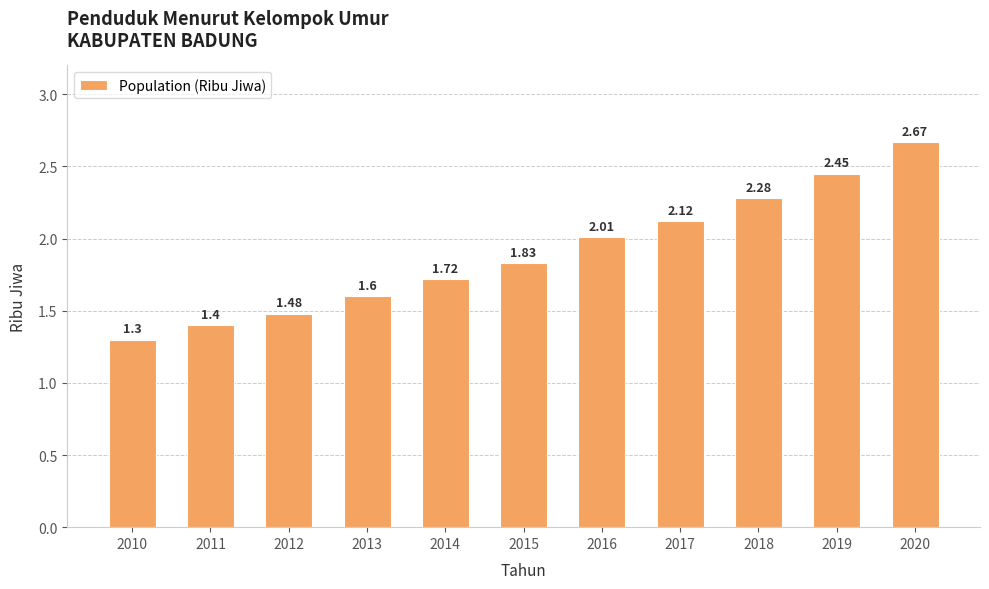

Approximately how many times larger is the value at 2020 compared to 2011?

1.9